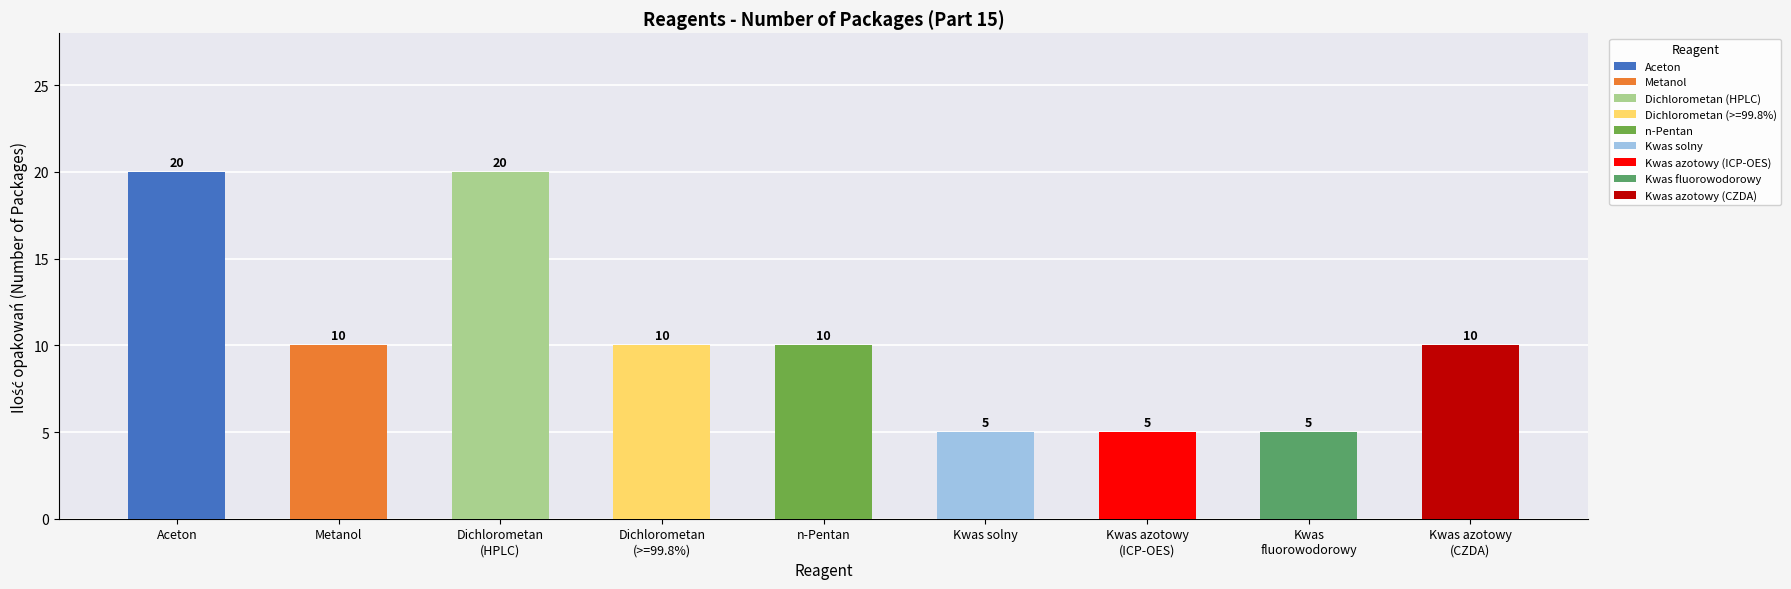

Which label corresponds to the smallest value in the chart?

Kwas solny